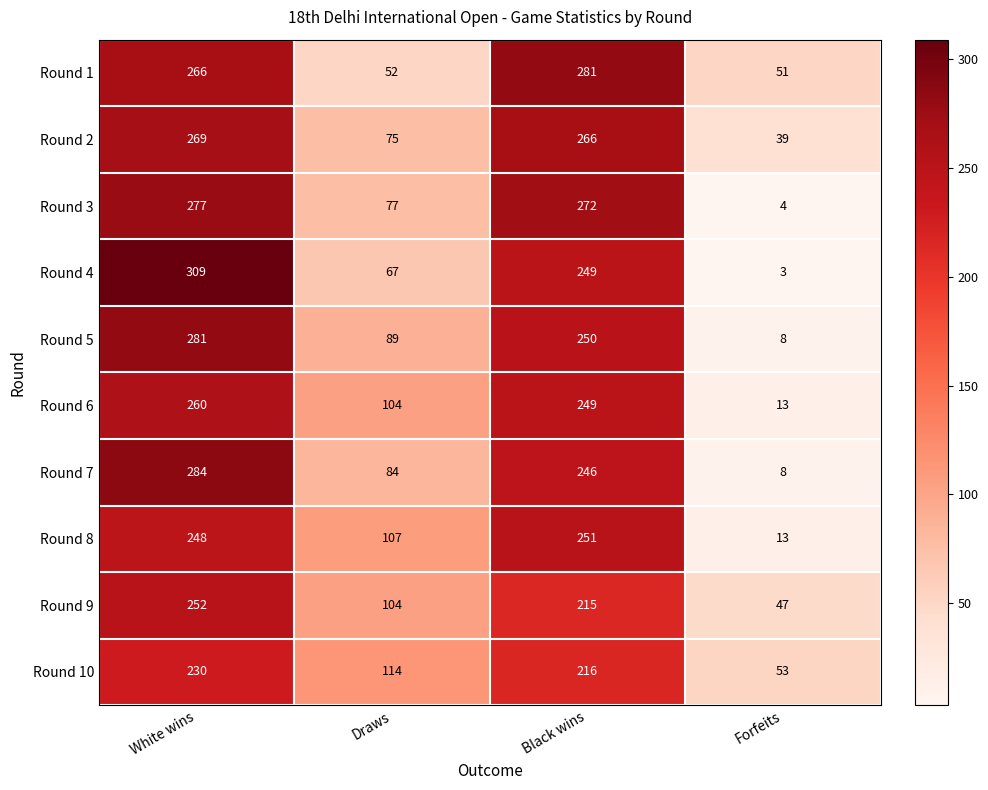

How many series are shown in this chart?

10